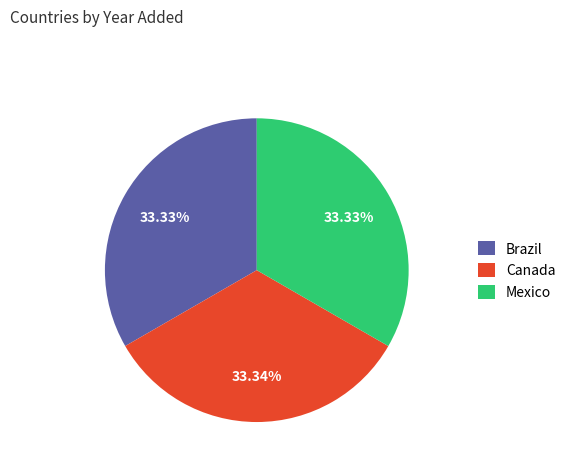

Is there any slice that represents more than half of the pie?

No